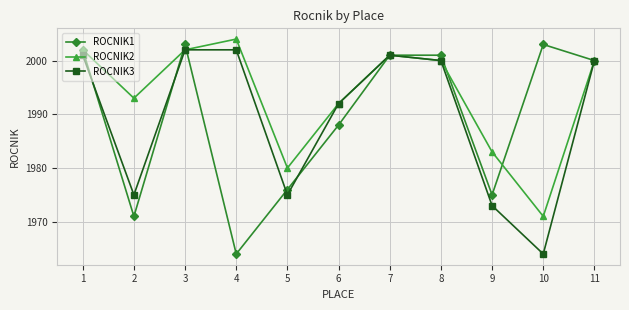

Reading left to right, transcribe all the data shown in this chart.

ROCNIK1: 2002	1971	2003	1964	1976	1988	2001	2001	1975	2003	2000
ROCNIK2: 2002	1993	2002	2004	1980	1992	2001	2000	1983	1971	2000
ROCNIK3: 2001	1975	2002	2002	1975	1992	2001	2000	1973	1964	2000